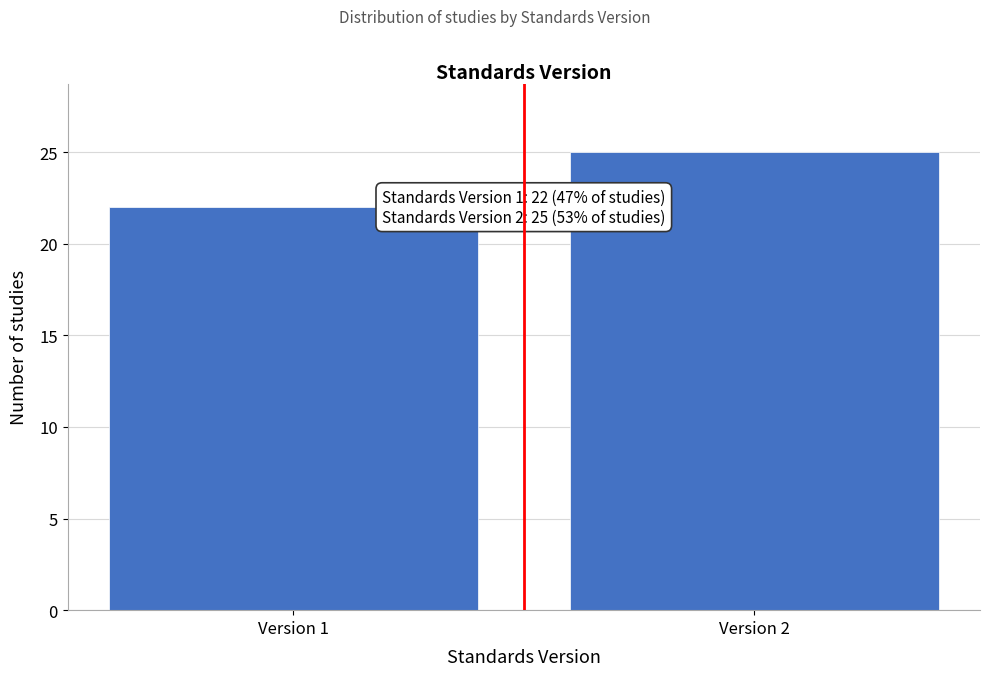

Reading left to right, what are all the values shown in this chart?

Version 1=22	Version 2=25